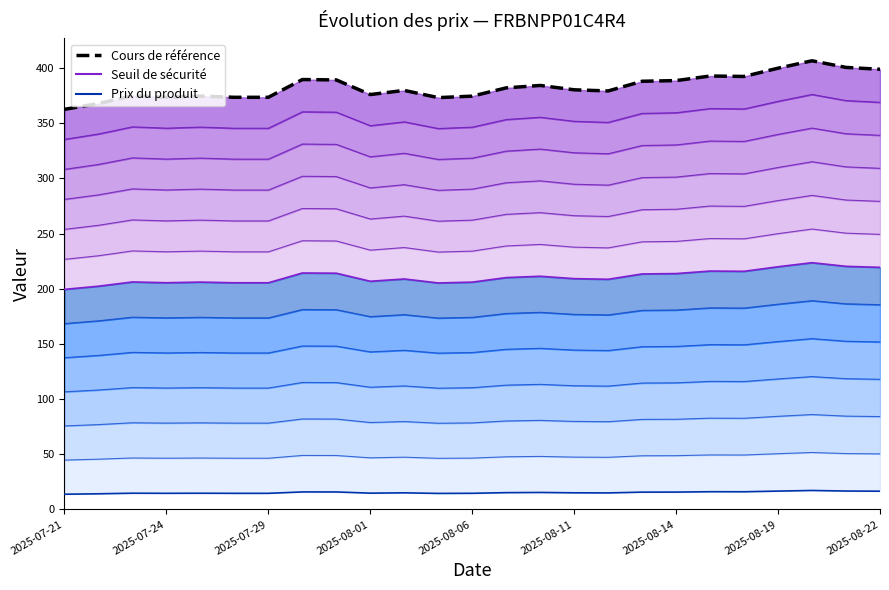

What position from the left is 19?

20